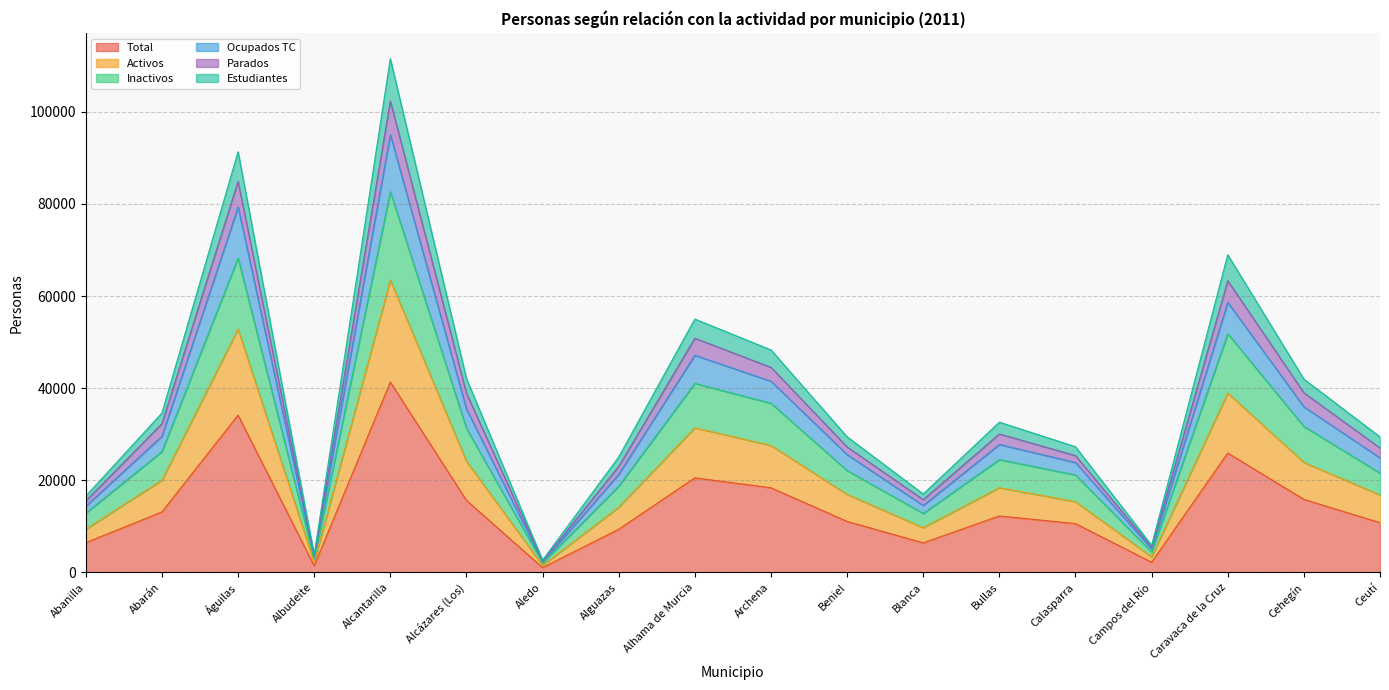

List the labels in order of Activos value, smallest first.

Aledo, Albudeite, Campos del Río, Abanilla, Blanca, Alguazas, Calasparra, Ceutí, Beniel, Bullas, Abarán, Cehegín, Alcázares (Los), Archena, Alhama de Murcia, Caravaca de la Cruz, Águilas, Alcantarilla